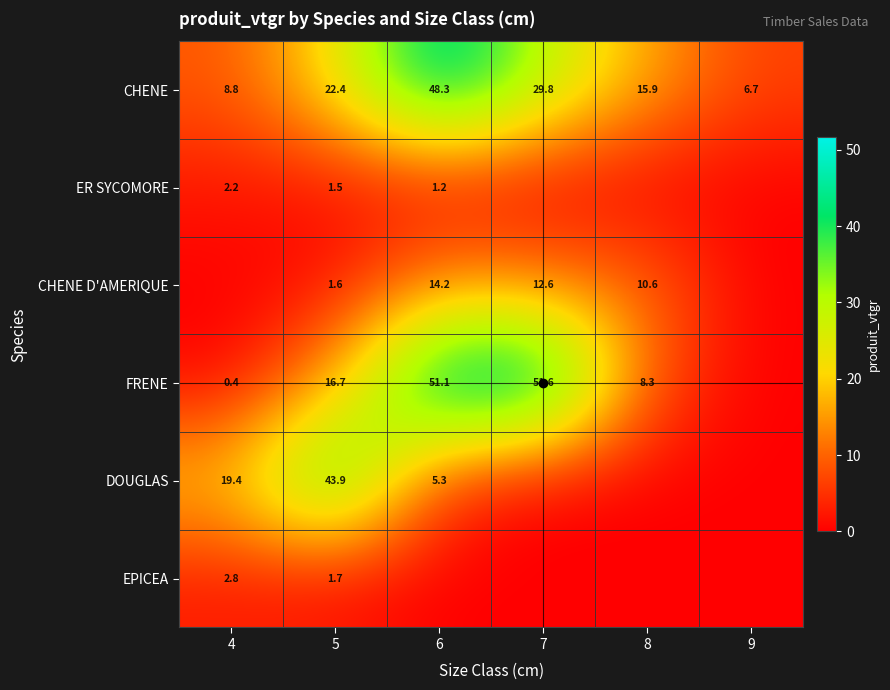

The DOUGLAS series shows 19.4 at 4. True or false?

True